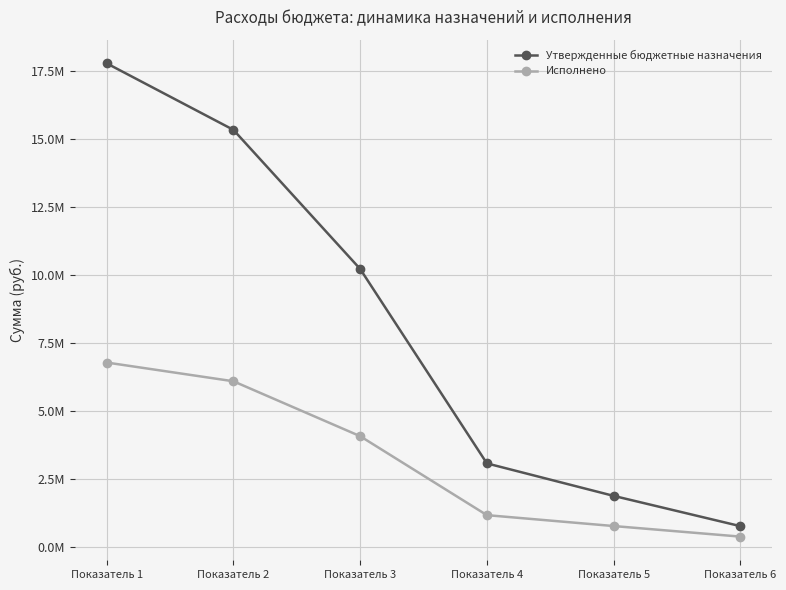

What are all the series names shown in the legend?

Утвержденные бюджетные назначения, Исполнено